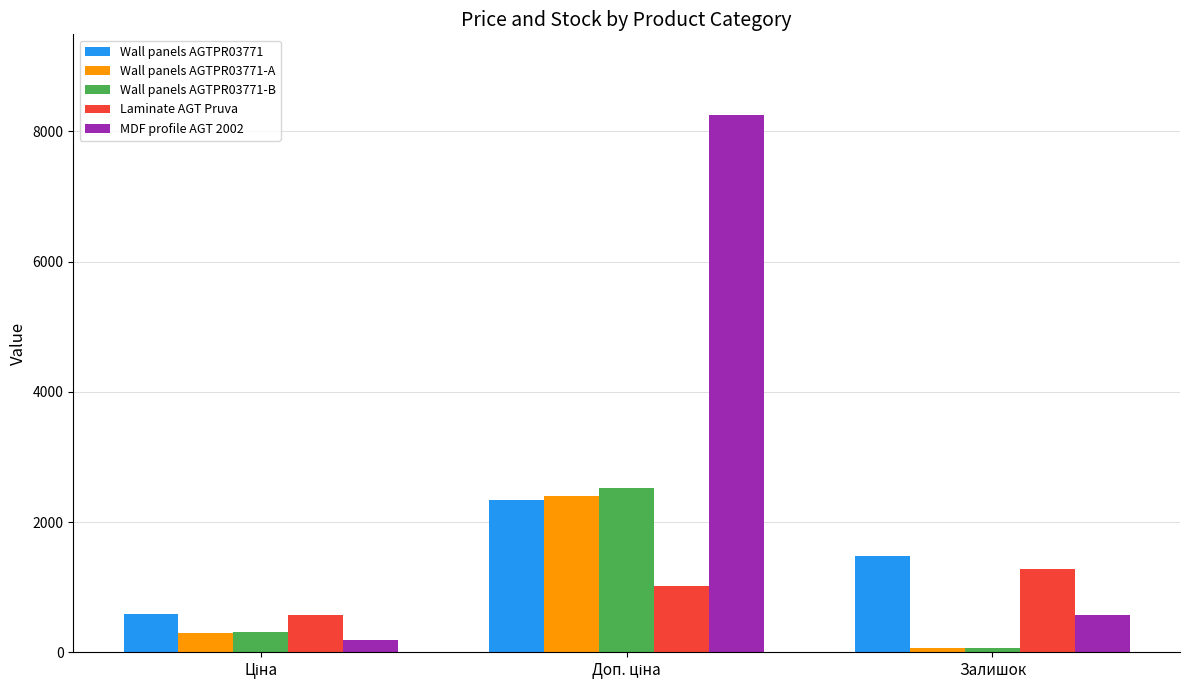

What is the label of the 3rd bar from the left?

Залишок